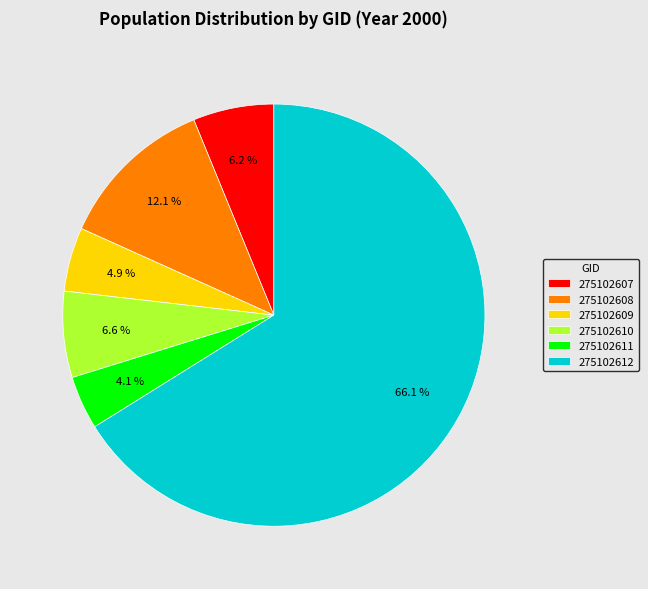

Is there any slice that represents more than half of the pie?

Yes